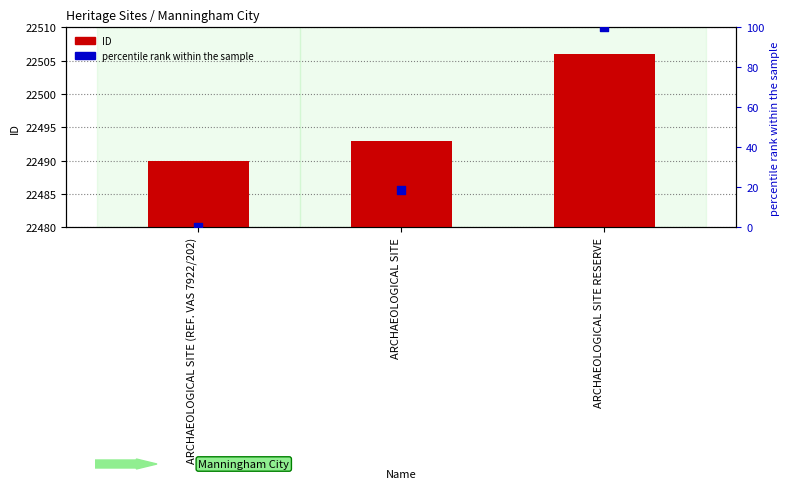

At how many categories does at least one series exceed 9664?

3